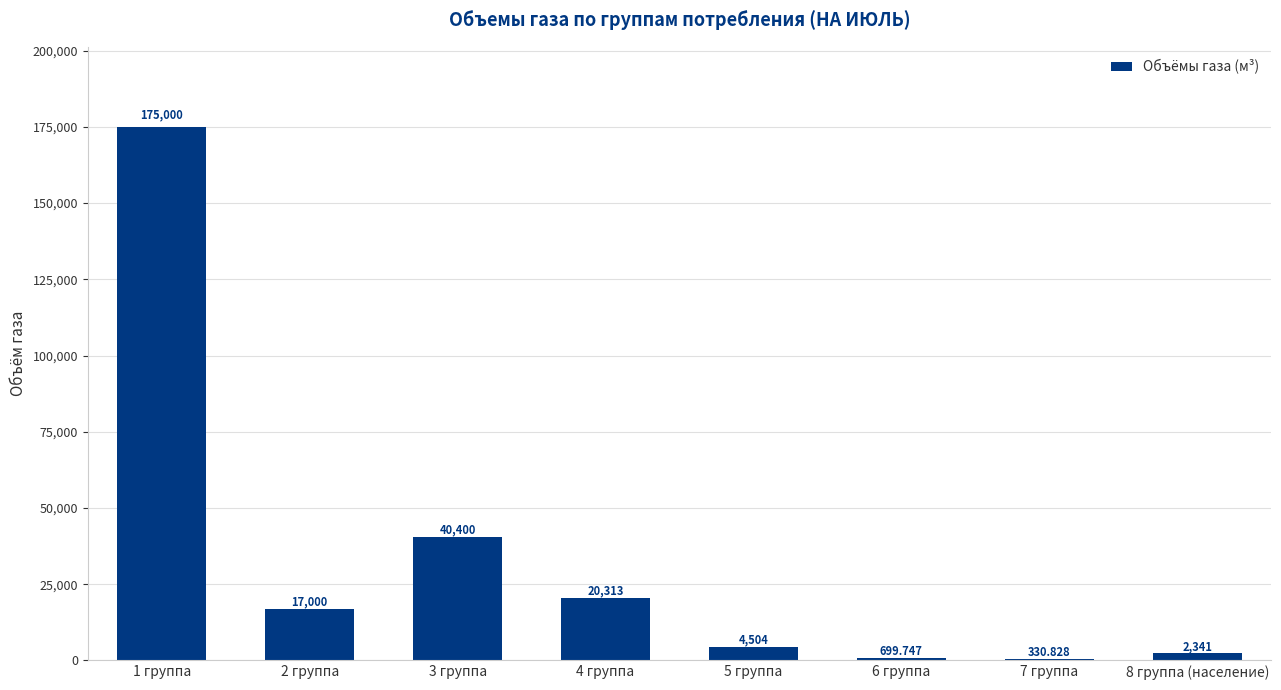

Read the value at 1 группа.

175000.0